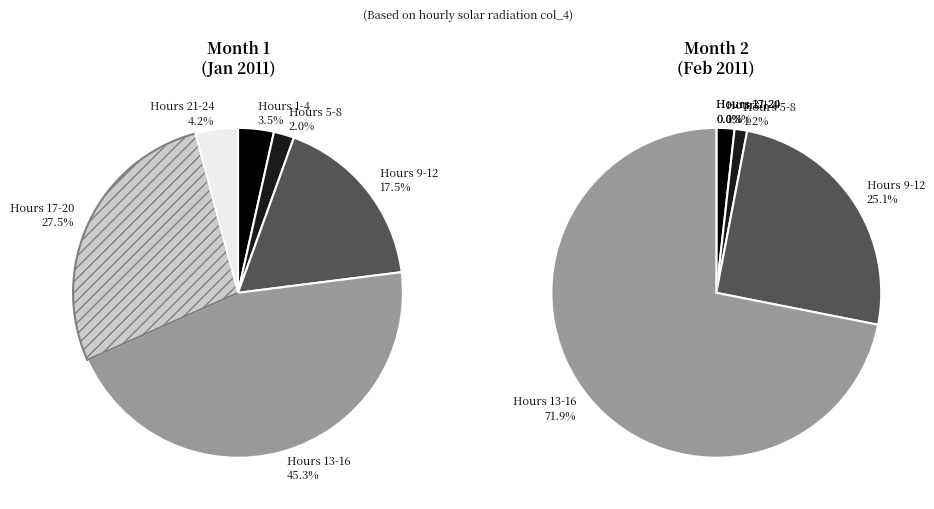

Which has a higher value, 17 or 18?

17